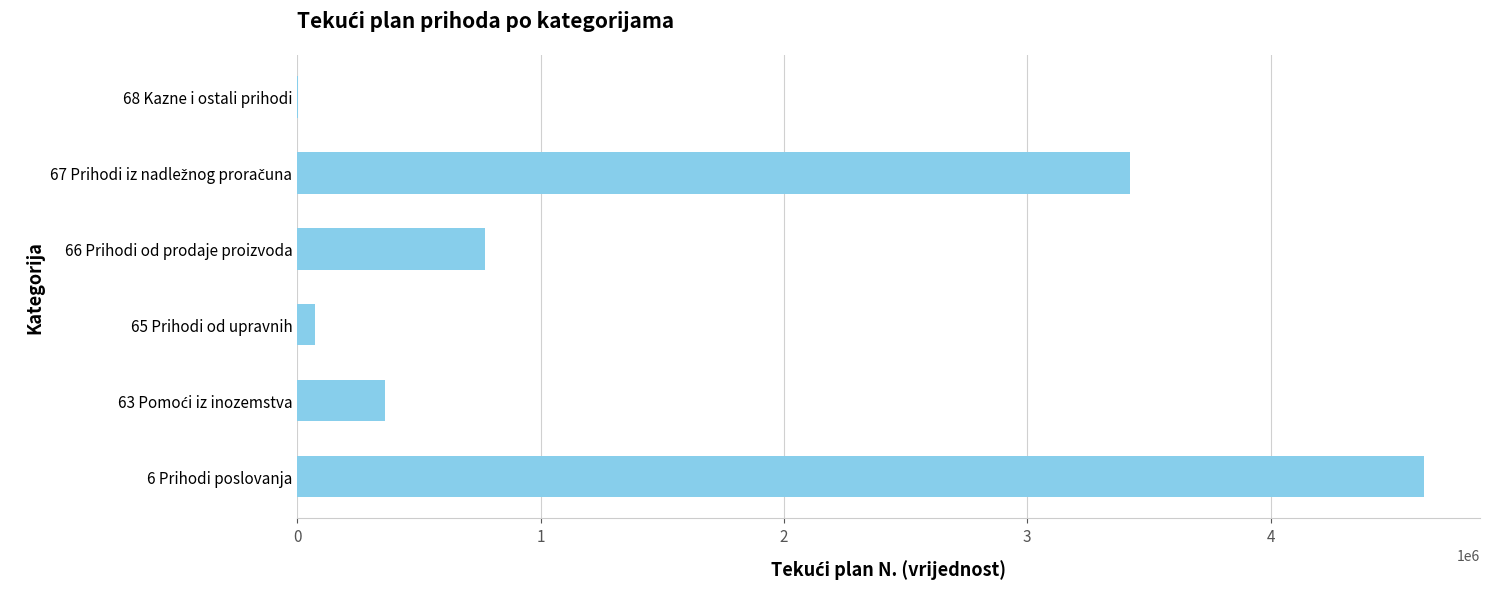

What is the sum of all values?

9258955.5